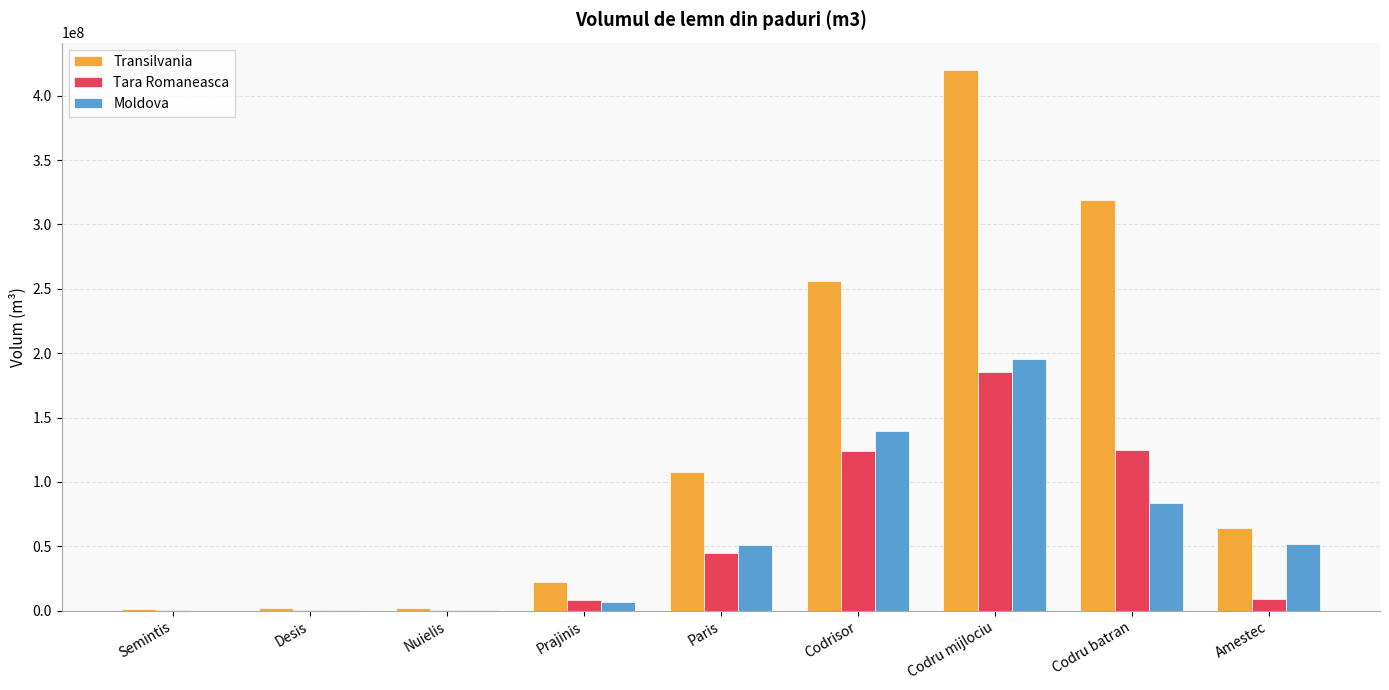

The value of Transilvania at Amestec is 64459737.6. True or false?

True